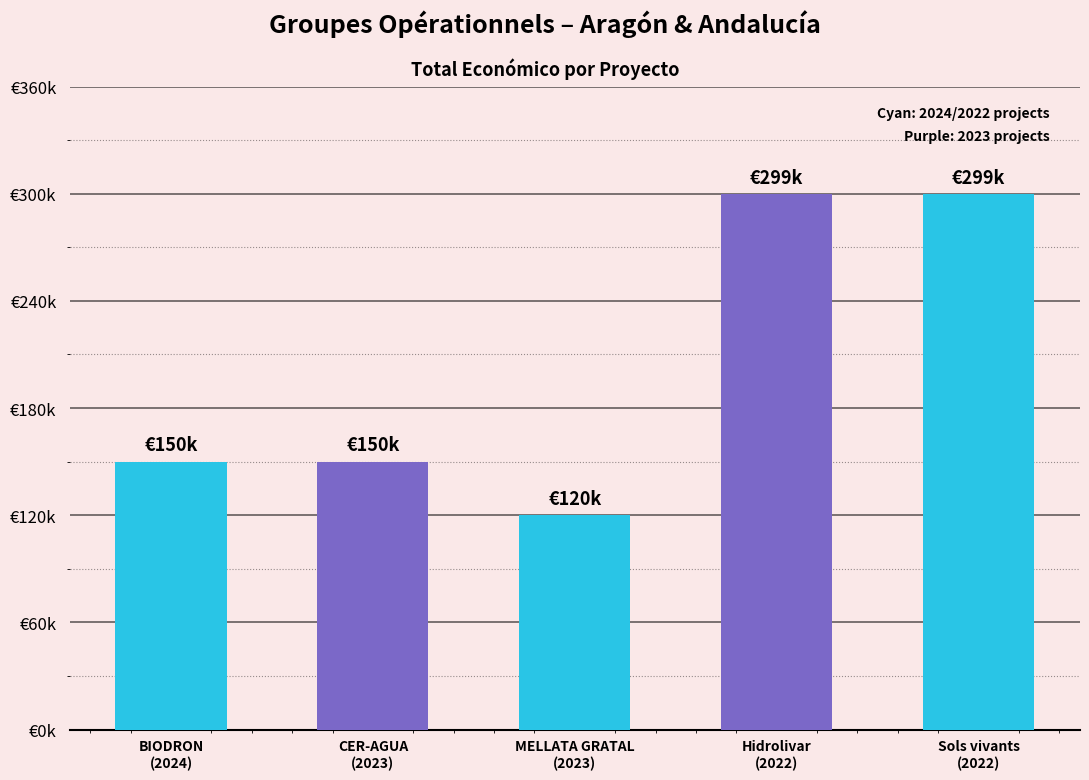

Which label corresponds to the largest value in the chart?

Hidrolivar
(2022)